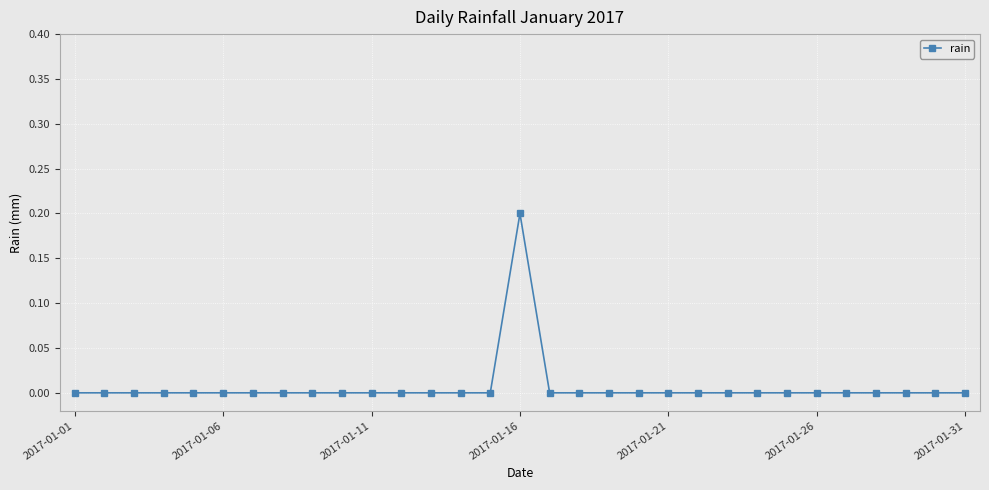

Reading right to left, extract all data points from this chart.

0.0	0.0	0.0	0.0	0.0	0.0	0.0	0.0	0.0	0.0	0.0	0.0	0.0	0.0	0.0	0.2	0.0	0.0	0.0	0.0	0.0	0.0	0.0	0.0	0.0	0.0	0.0	0.0	0.0	0.0	0.0